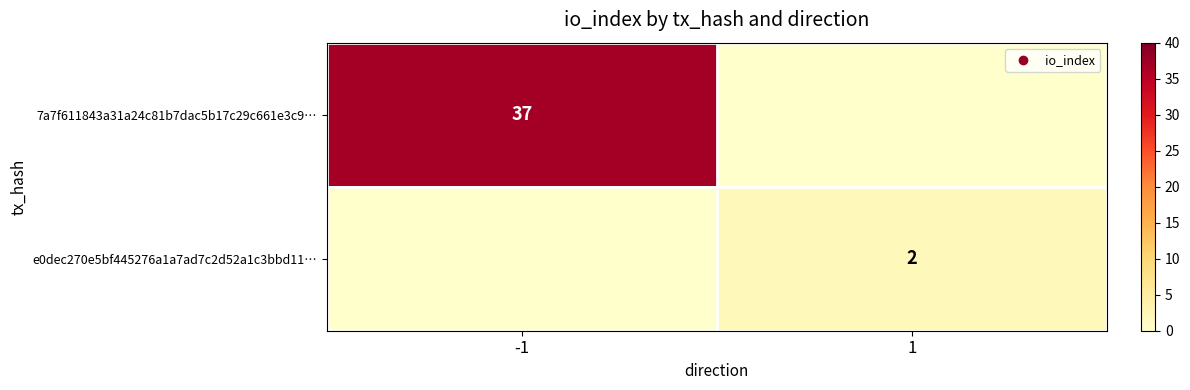

Is it true that 7a7f611843a31a24c81b7dac5b17c29c661e3c9… equals 37 at -1?

True